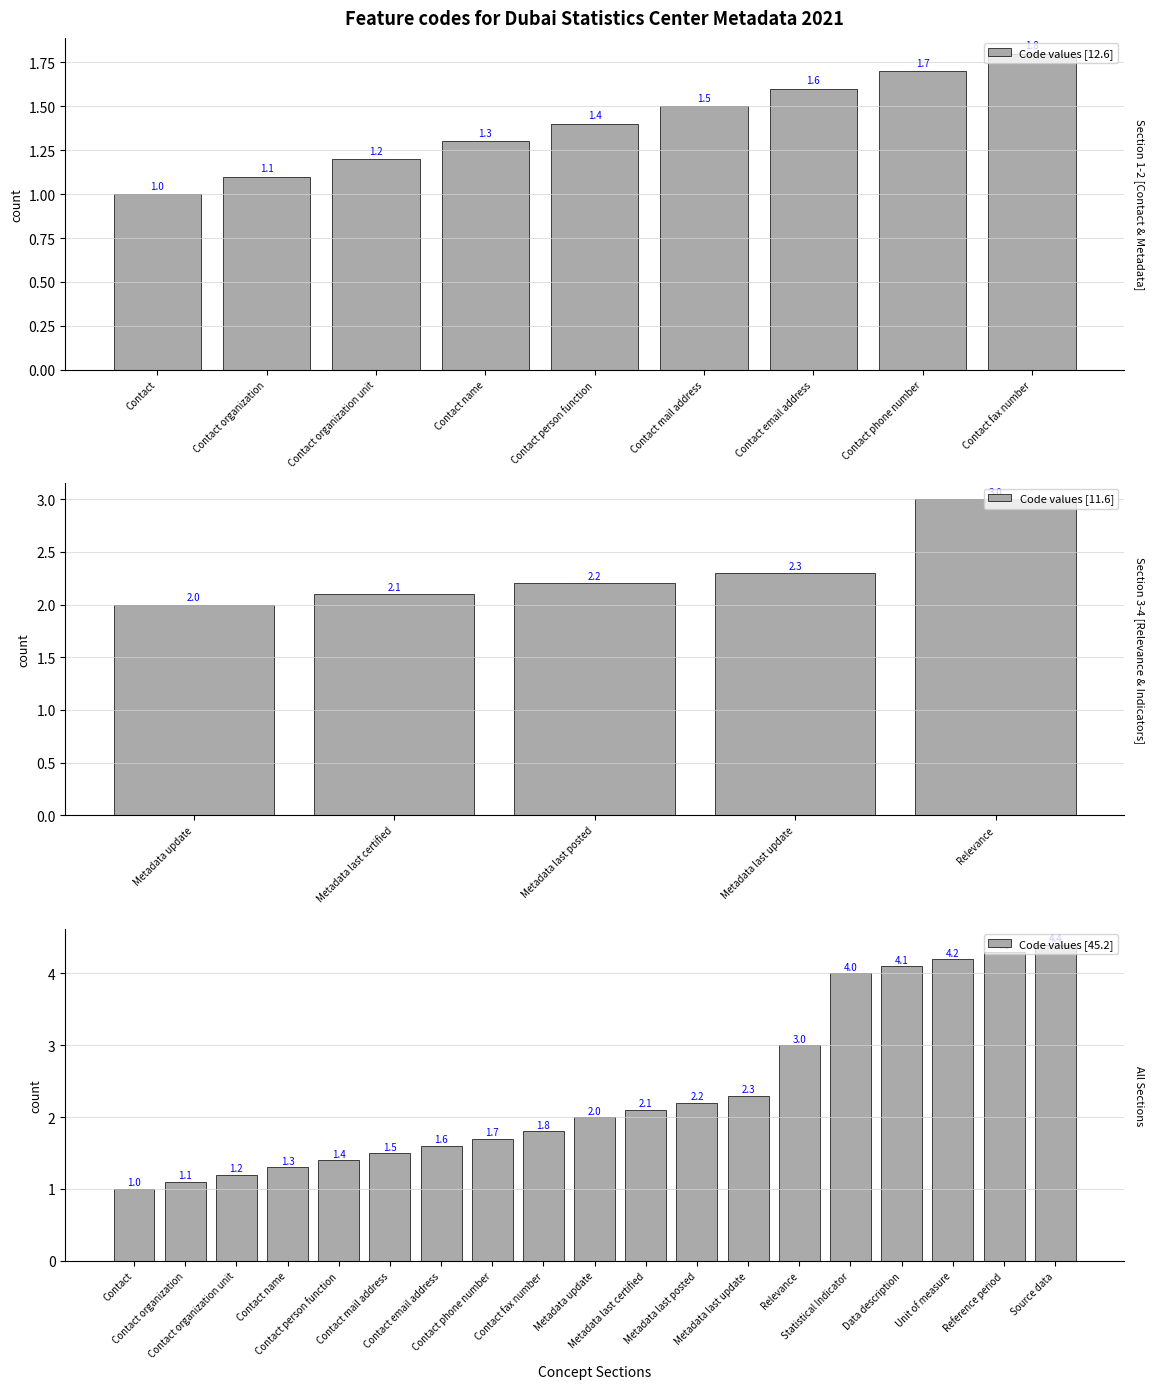

What is the difference between the maximum and minimum values?

3.4